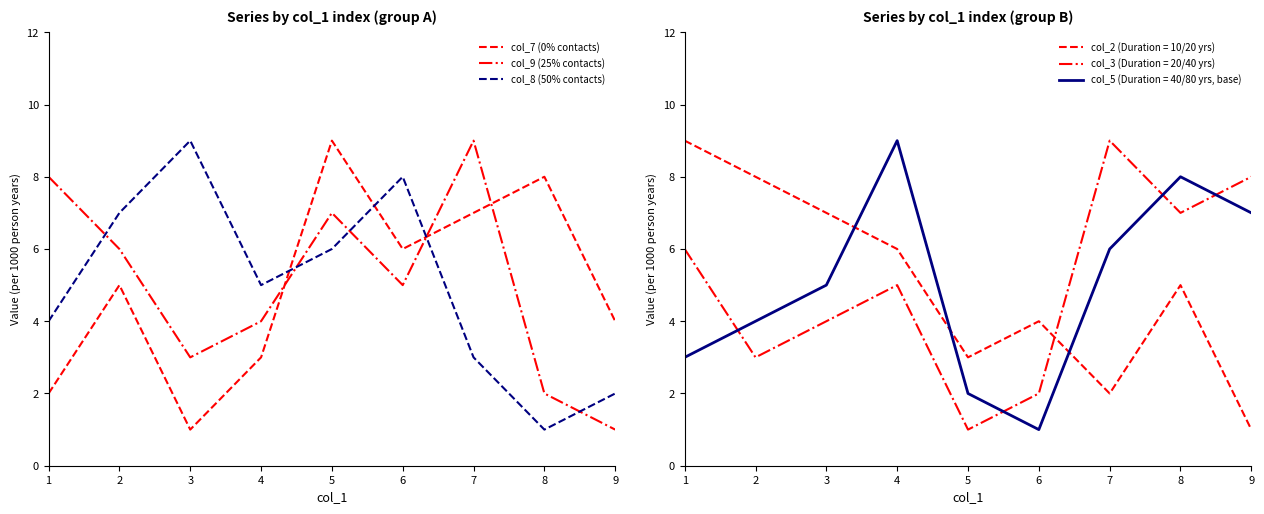

What is the spread (max minus min) of values at 7?

6